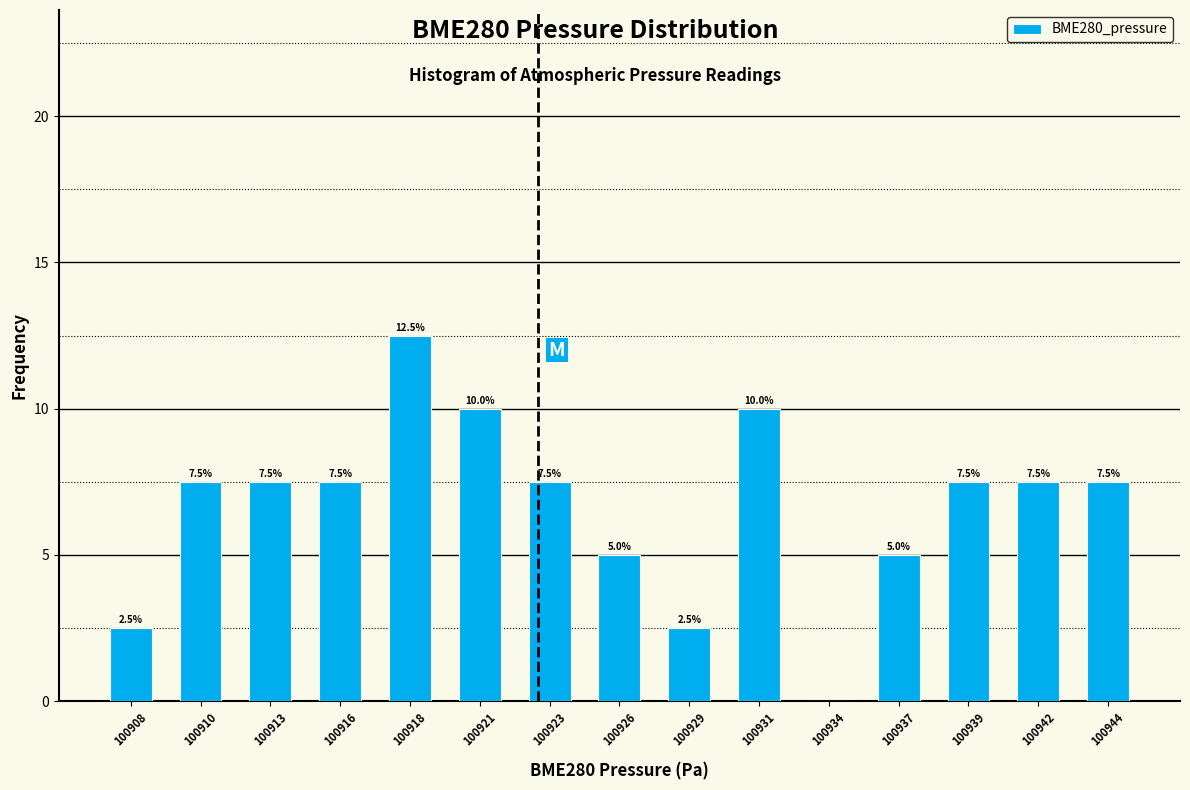

Reading left to right, list all the values displayed in this chart.

100908=2.5	100910=7.5	100913=7.5	100916=7.5	100918=12.5	100921=10.0	100923=7.5	100926=5.0	100929=2.5	100931=10.0	100934=0.0	100937=5.0	100939=7.5	100942=7.5	100944=7.5